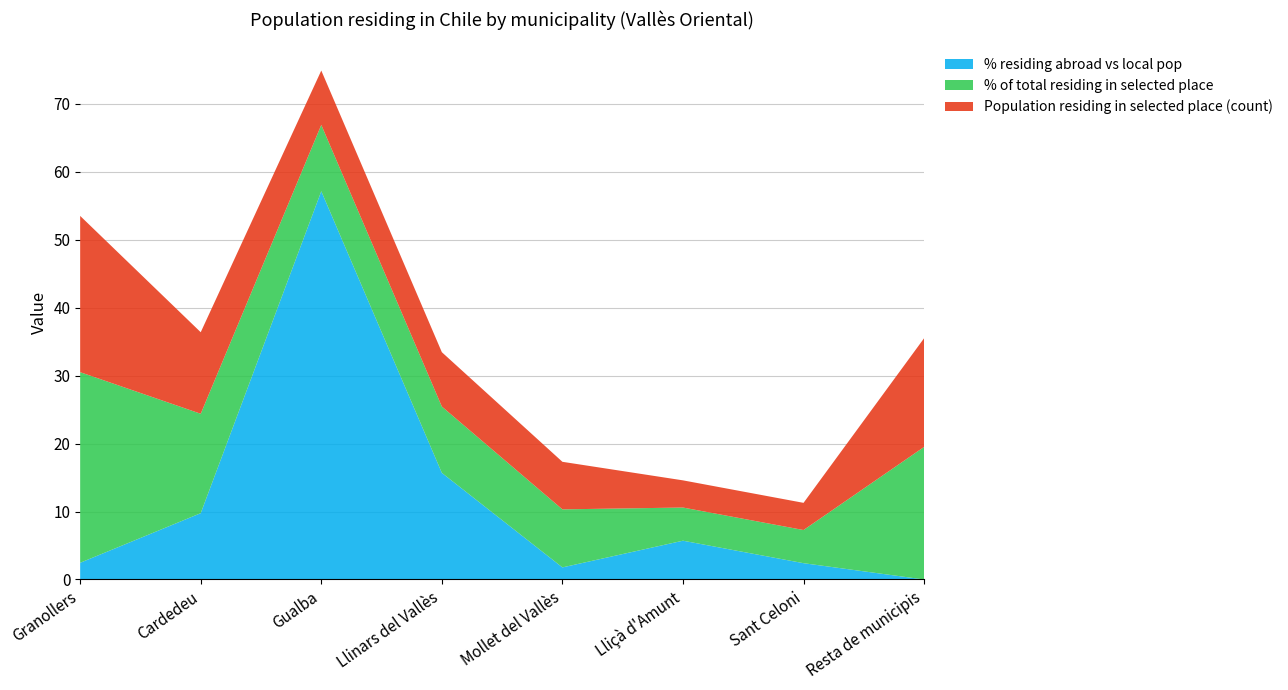

At which category is the sum across all series the highest?

Gualba